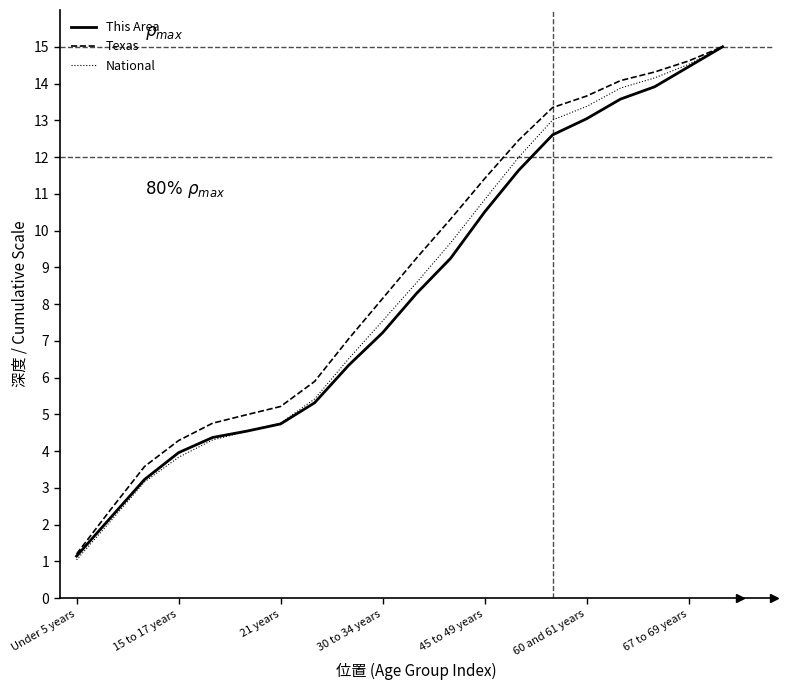

What is the minimum value shown in the chart?

1.0